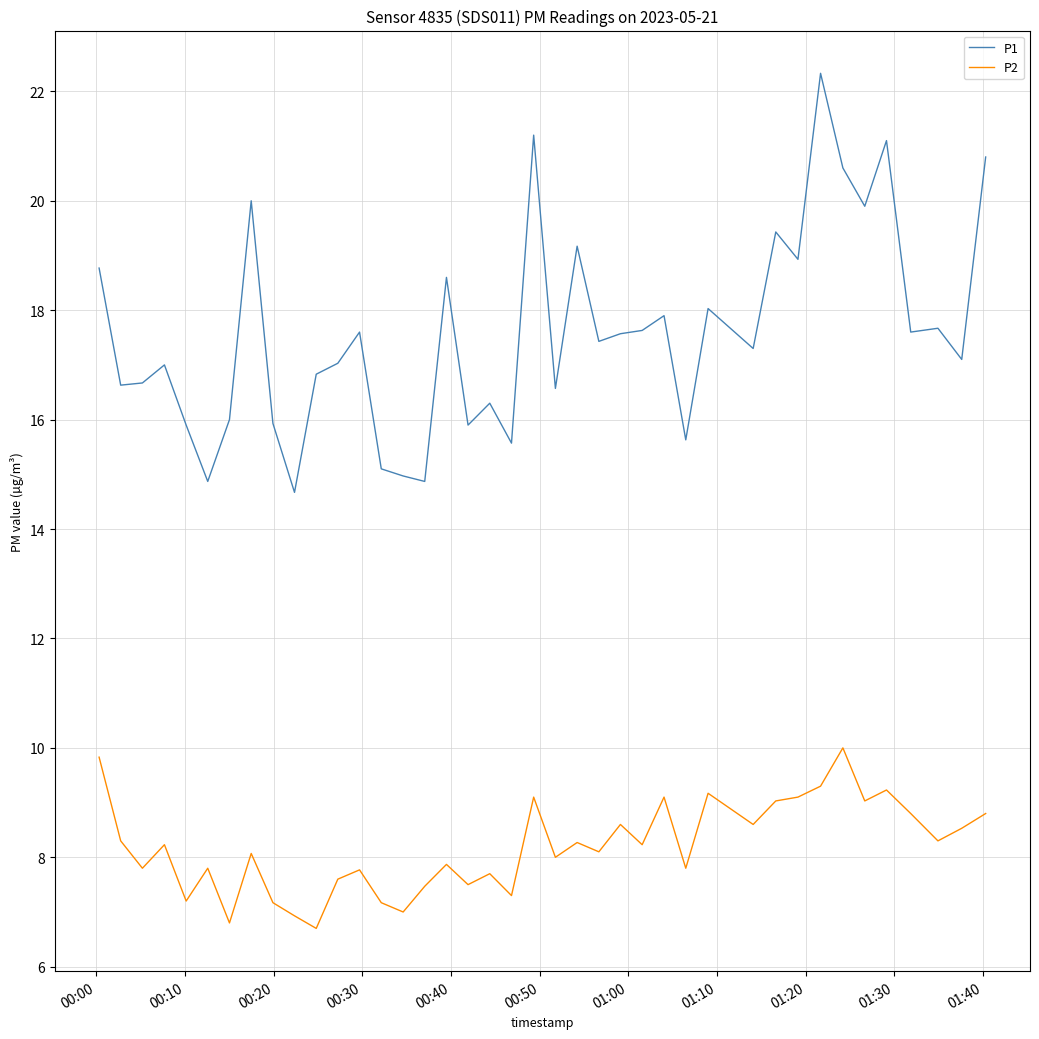

True or false: P2 and P1 cross at least once.

False